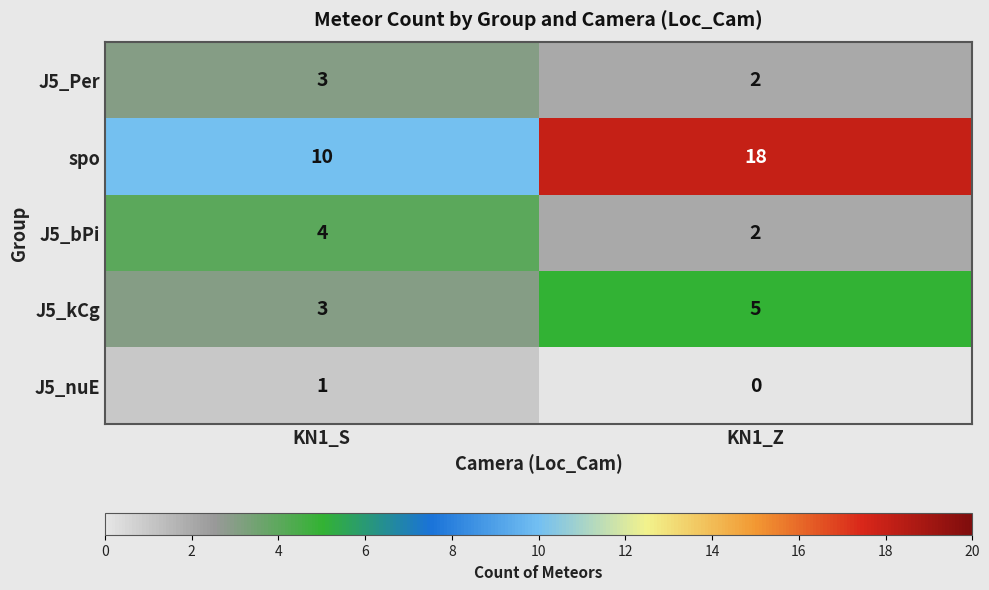

What is the maximum value shown in the chart?

18